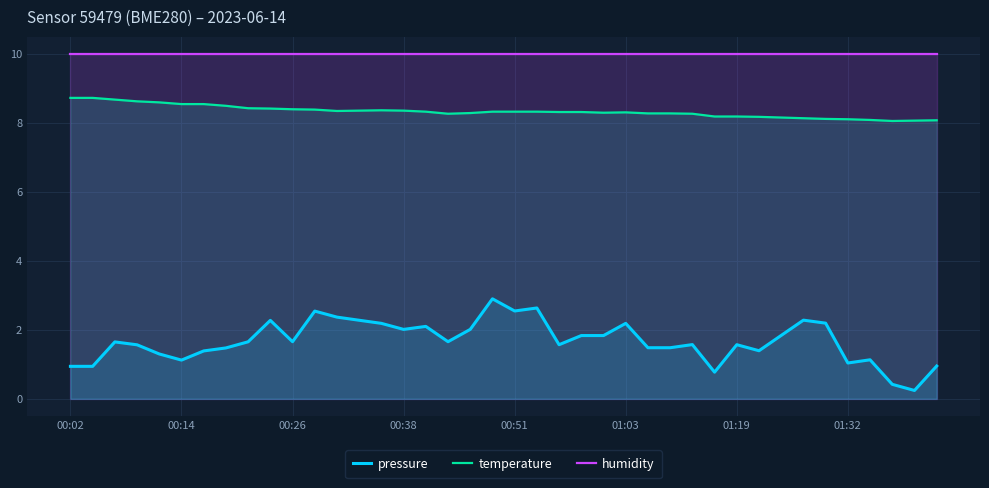

List the series in order of their overall mean, highest first.

humidity, temperature, pressure